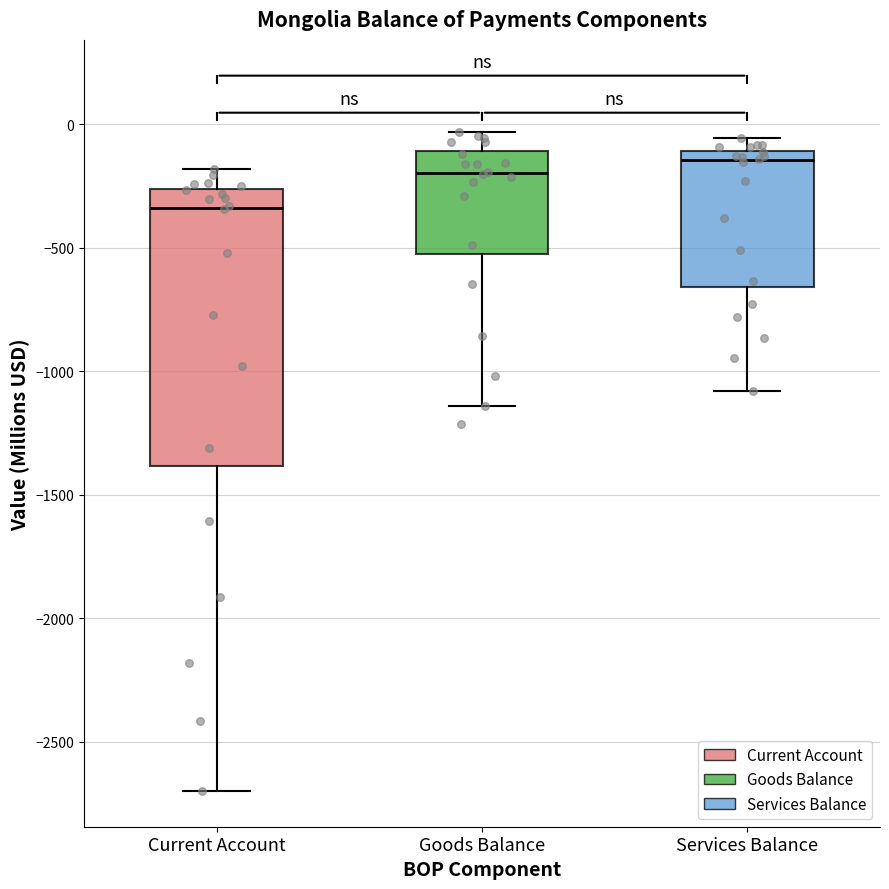

Which box is the tallest, from its lower edge to its upper edge?

Current Account